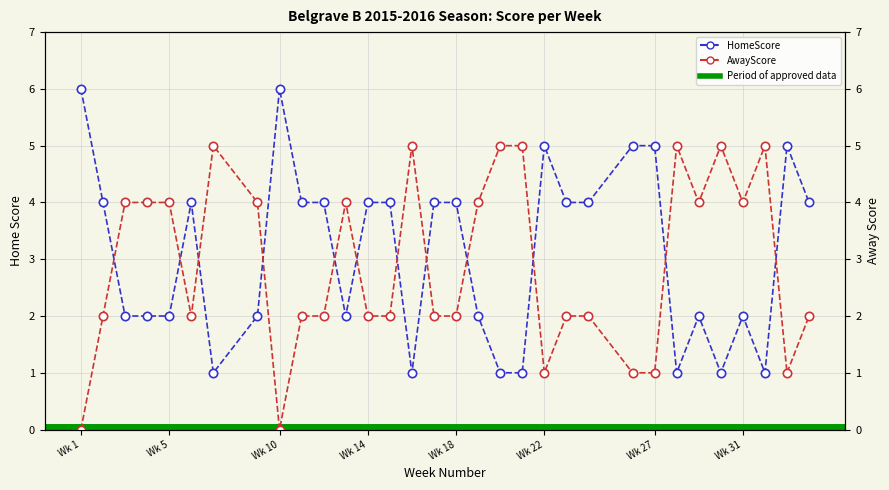

What is the value of the HomeScore point at the 2nd from the left?

4